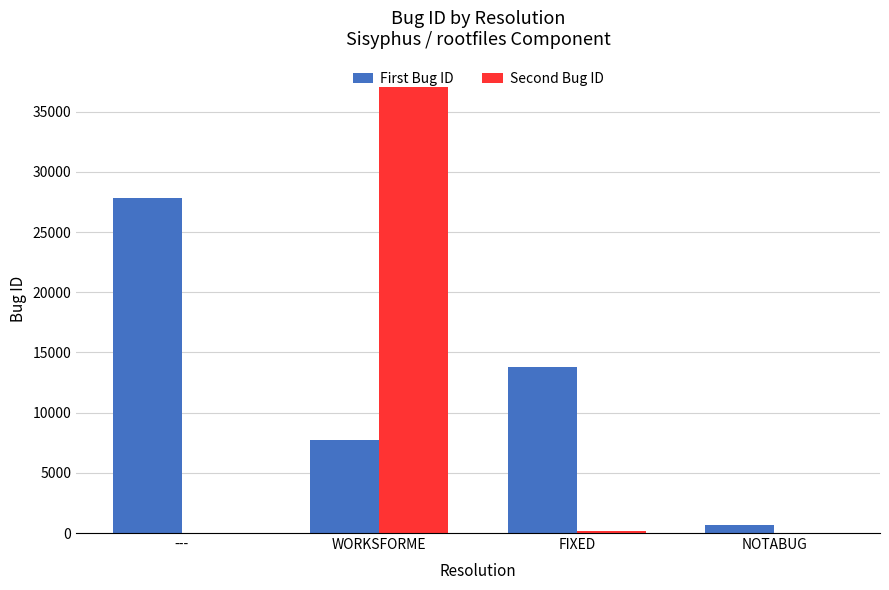

True or false: Second Bug ID has a value of 0 at NOTABUG.

True